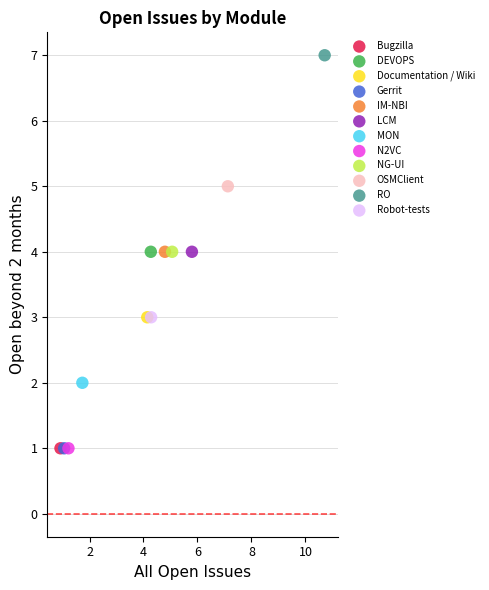

Which series reaches the maximum Y coordinate?

RO